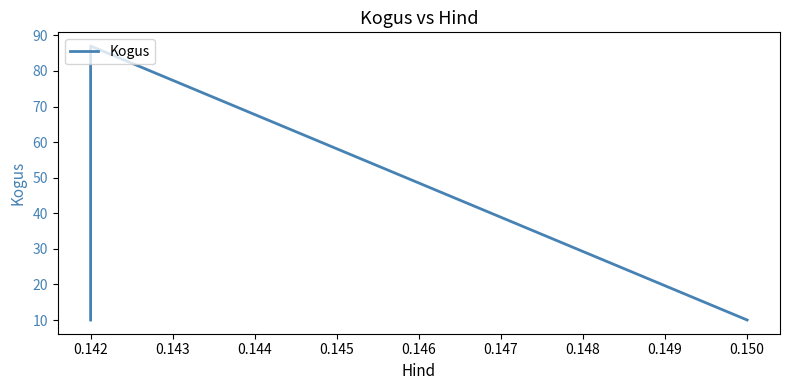

Does the chart have visible grid lines?

No